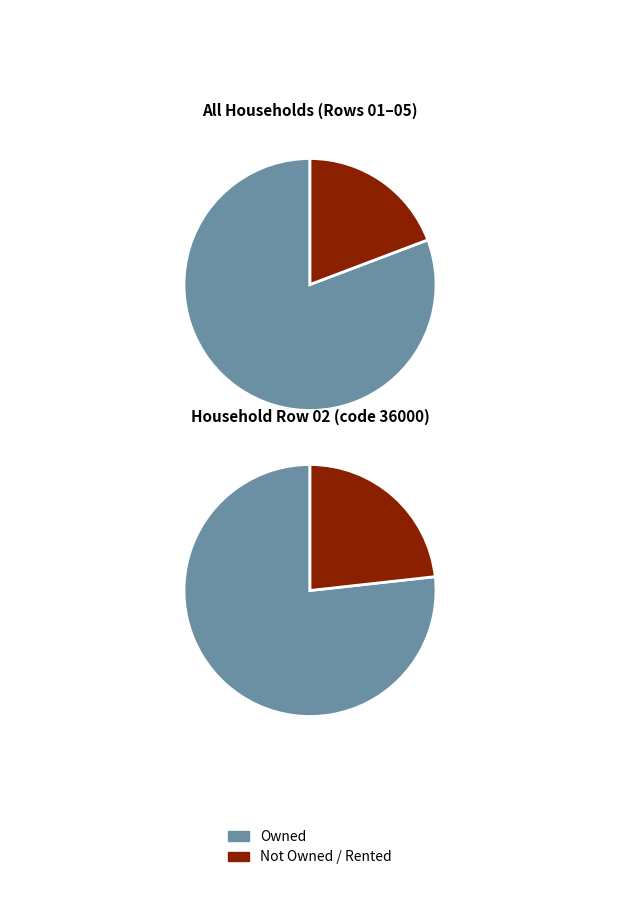

Is 144952 the majority of the pie?

No